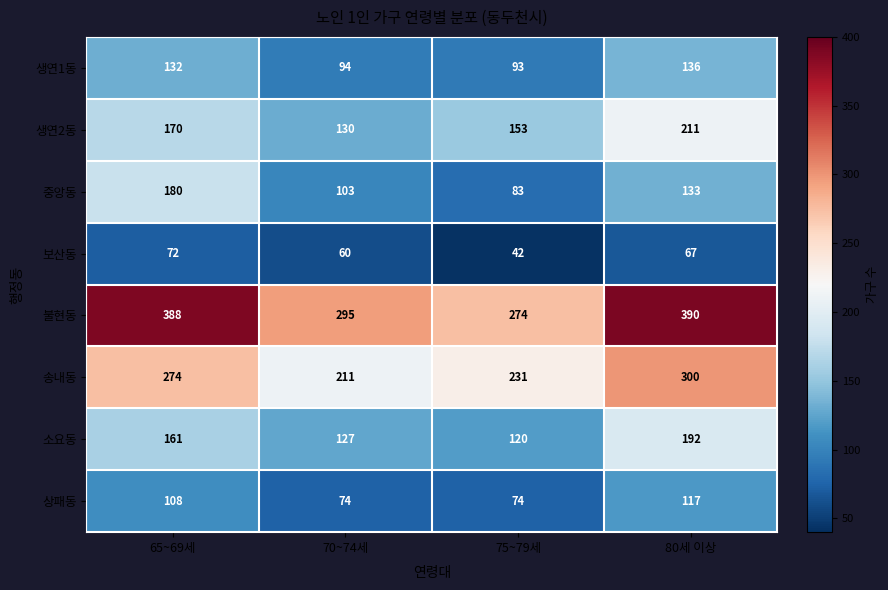

Rank the categories by 불현동 value from lowest to highest.

75~79세, 70~74세, 65~69세, 80세 이상